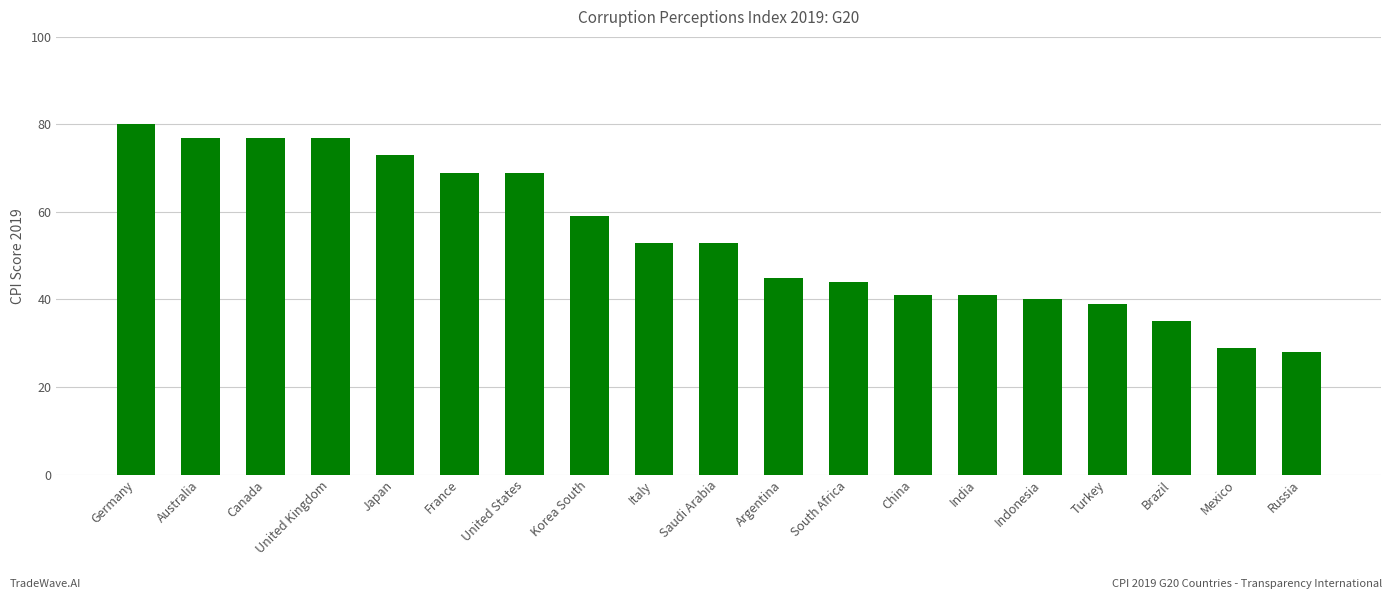

What position from the right is Mexico?

2